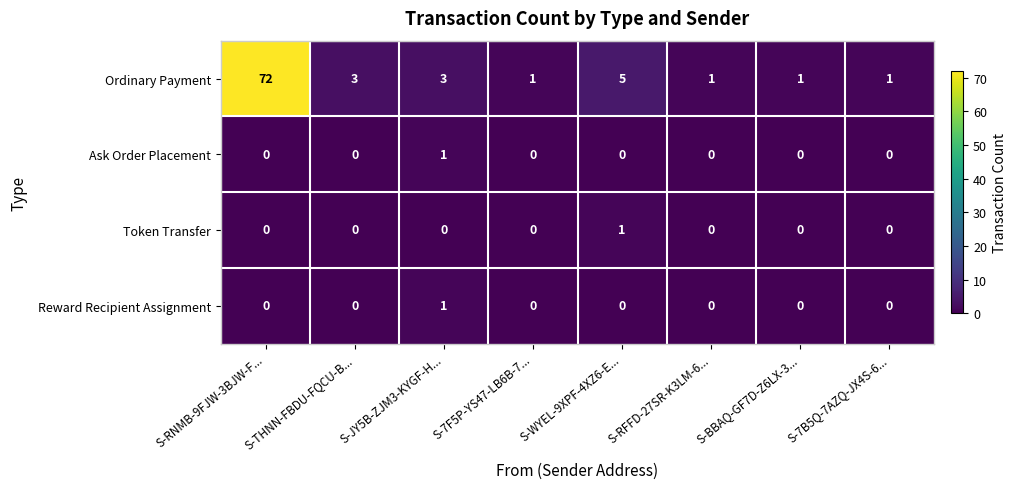

At which category is the sum across all series the highest?

S-RNMB-9FJW-3BJW-F...